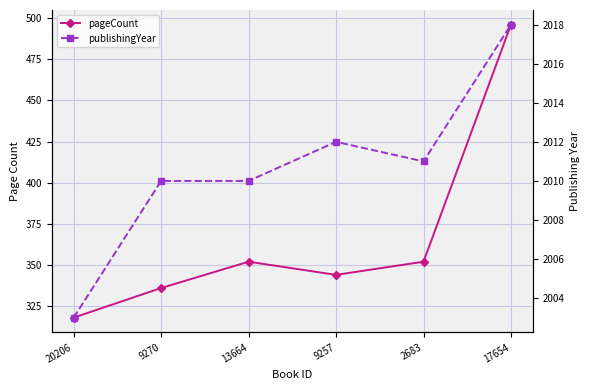

Which series has the widest spread of values?

pageCount